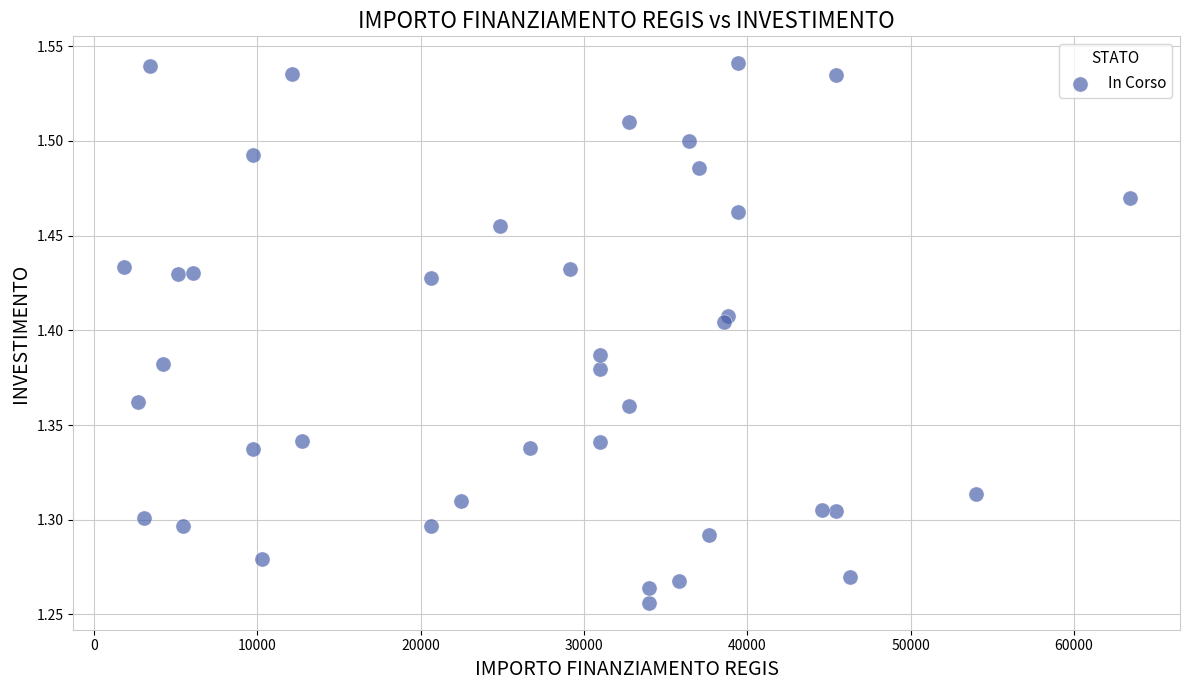

What is the range of Y values (max minus min)?

0.3